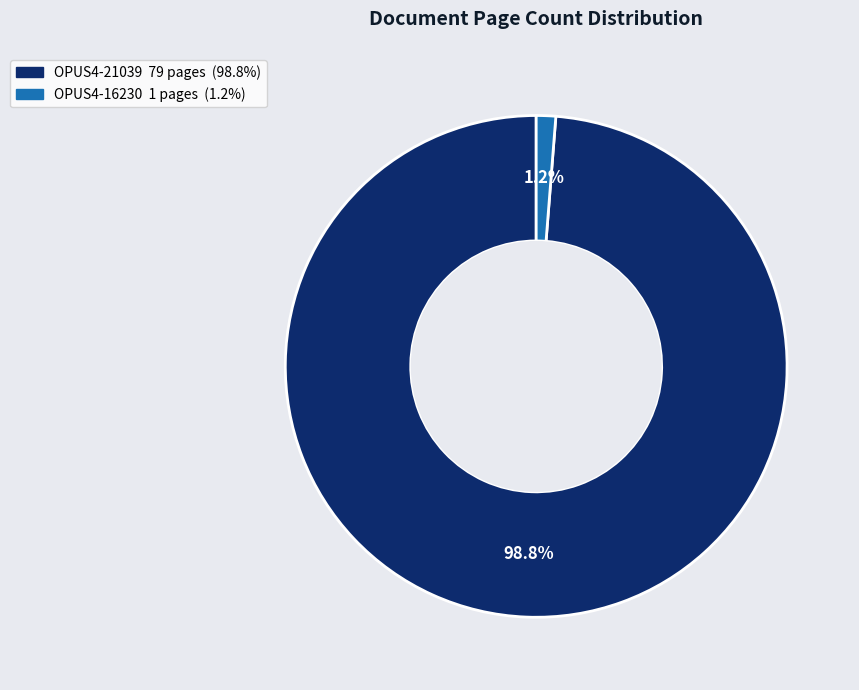

Rank the categories by value from lowest to highest.

OPUS4-16230, OPUS4-21039